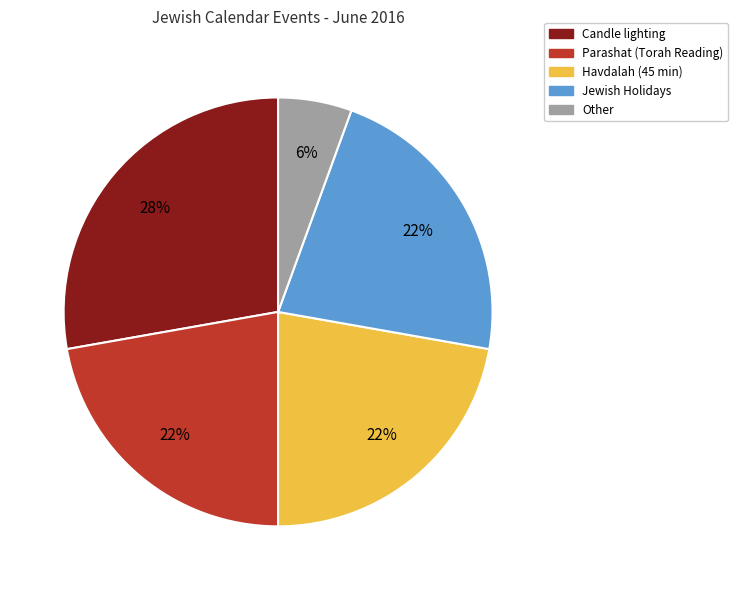

To the nearest percent, what portion does Candle lighting represent?

28%